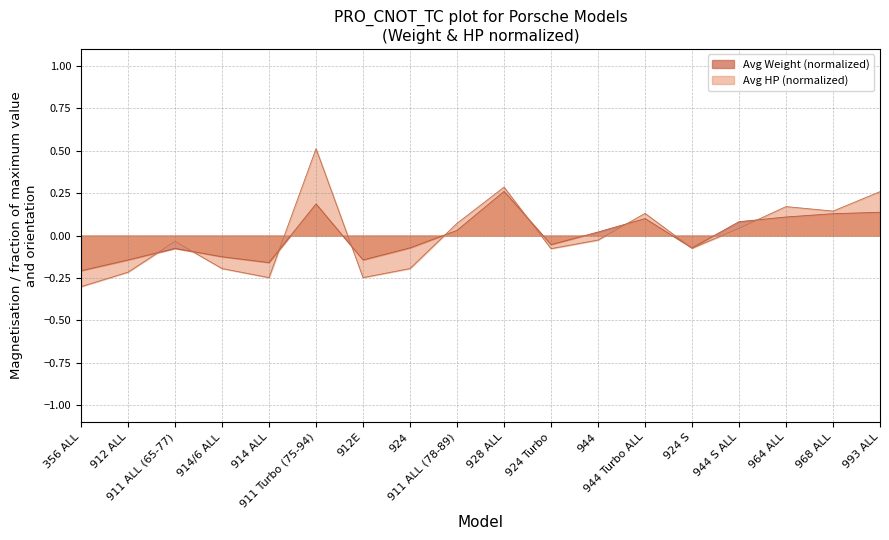

List the series in order of their peak value, highest first.

Avg HP (normalized), Avg Weight (normalized)